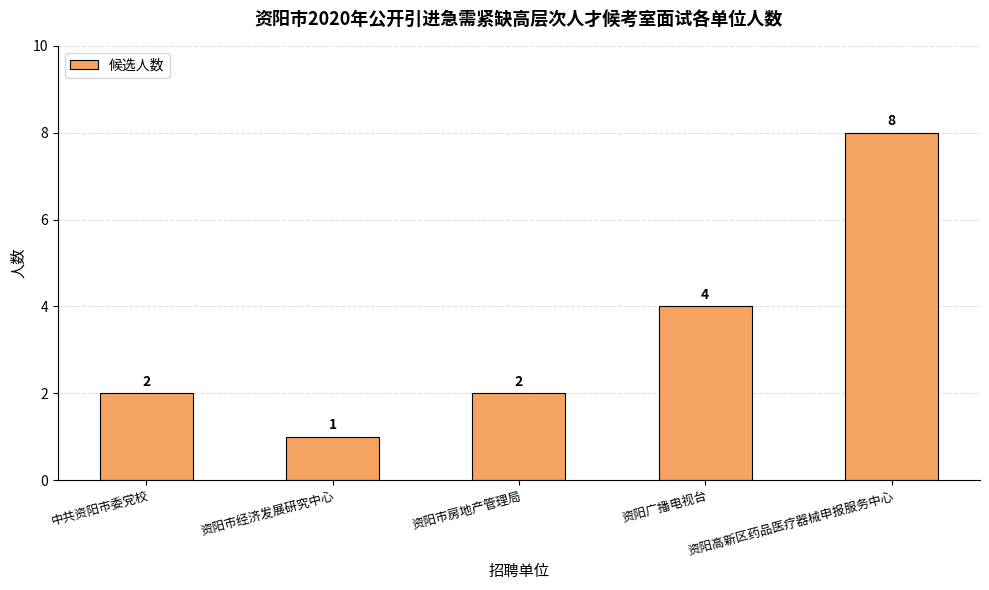

What is the sum of all values?

17